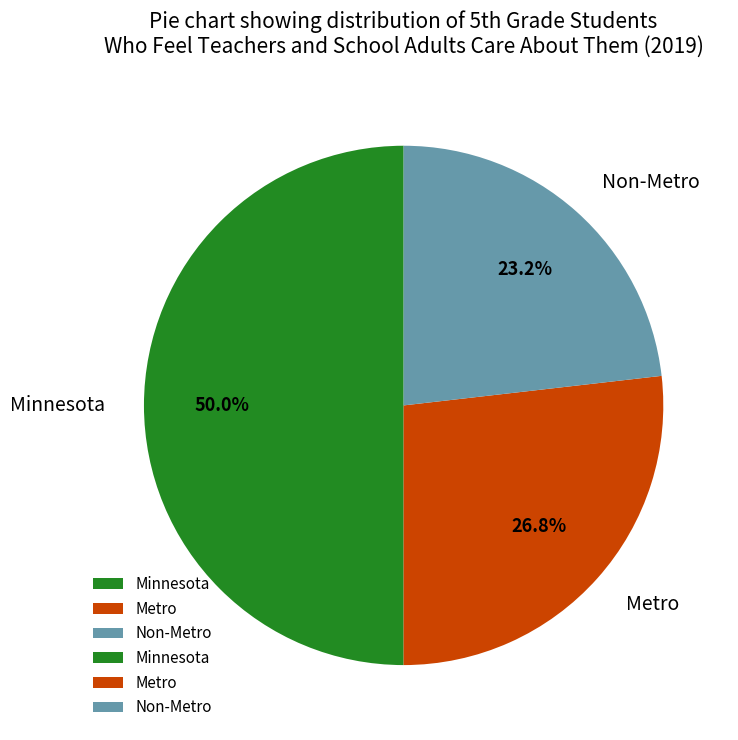

Approximately how many times larger is the value at Minnesota compared to Metro?

1.9